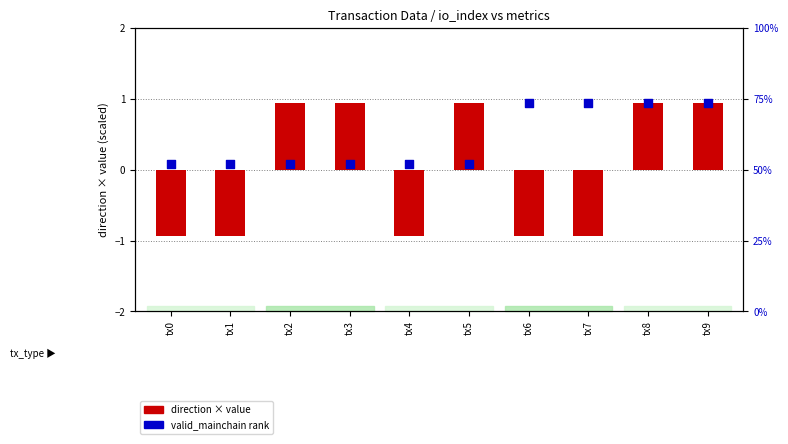

Is the value of direction-scaled value at tx5 greater than the value of valid_mainchain rank at tx3?

Yes